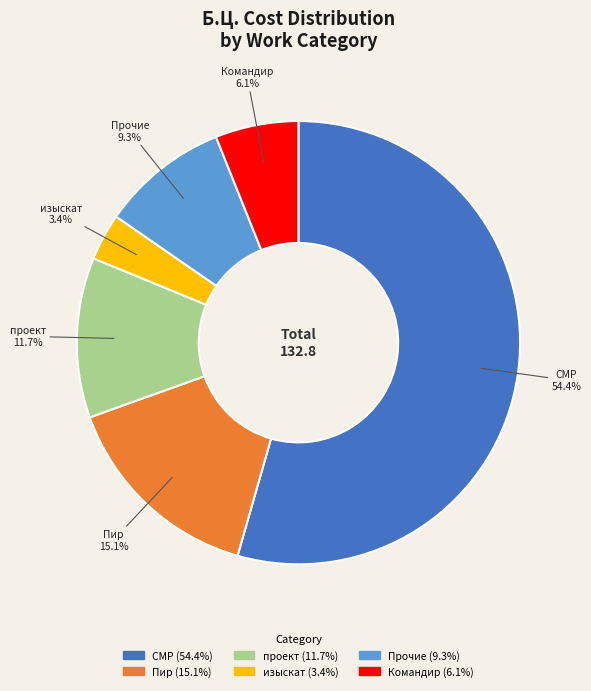

Is it true that Пир is 15% of the pie?

True